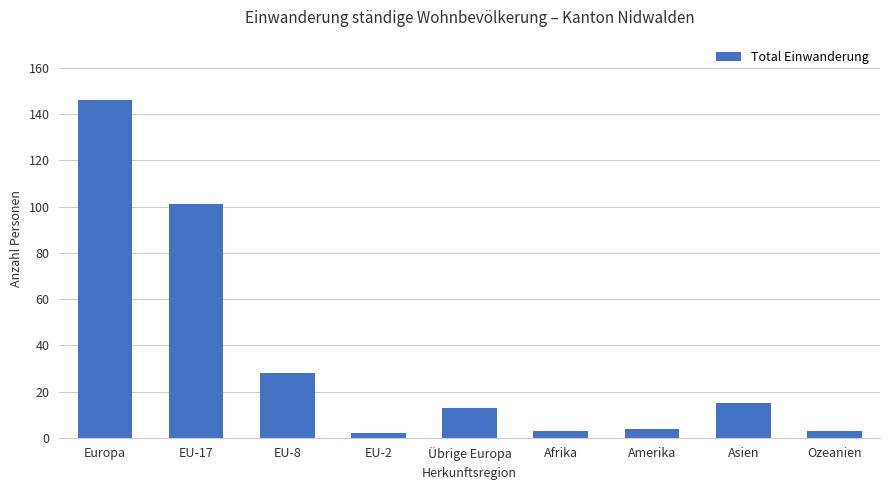

The chart shows a value of 19 at Übrige Europa. True or false?

False